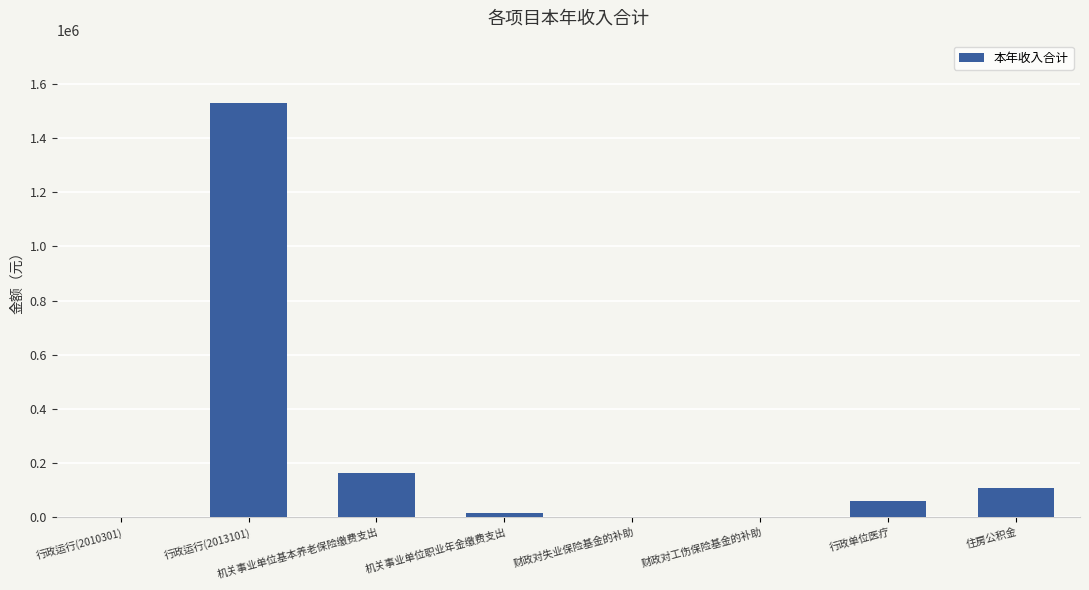

Read the value at 财政对失业保险基金的补助.

1766.6